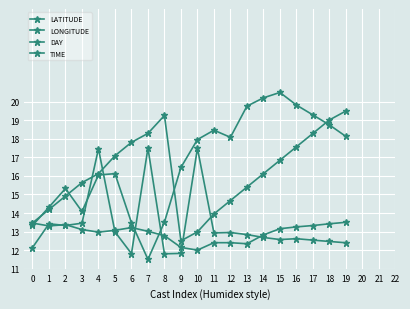

What is the sum of the TIME values at 19 and 18?

24.9